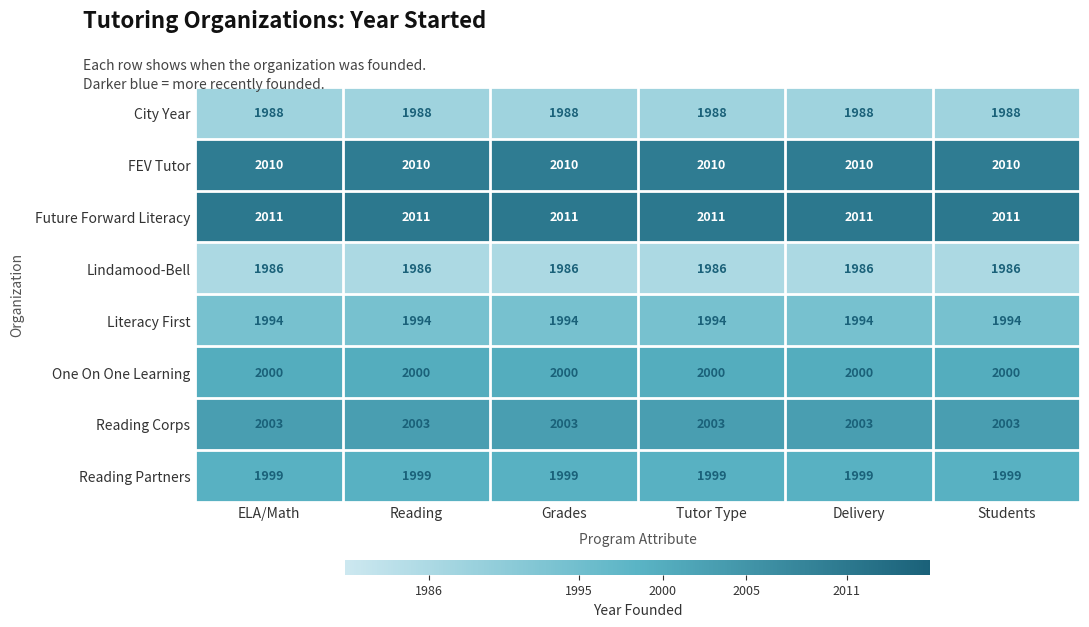

What is the total value across all series at Tutor Type?

15991